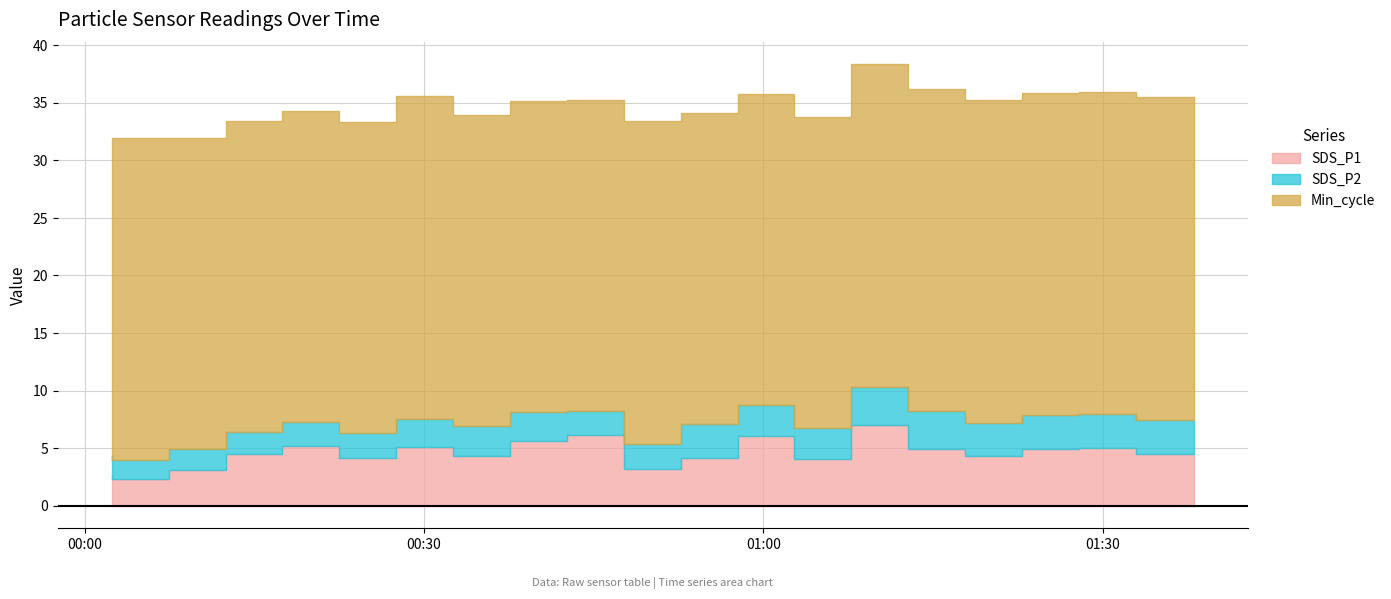

True or false: Max_cycle and Min_cycle intersect in this chart.

False